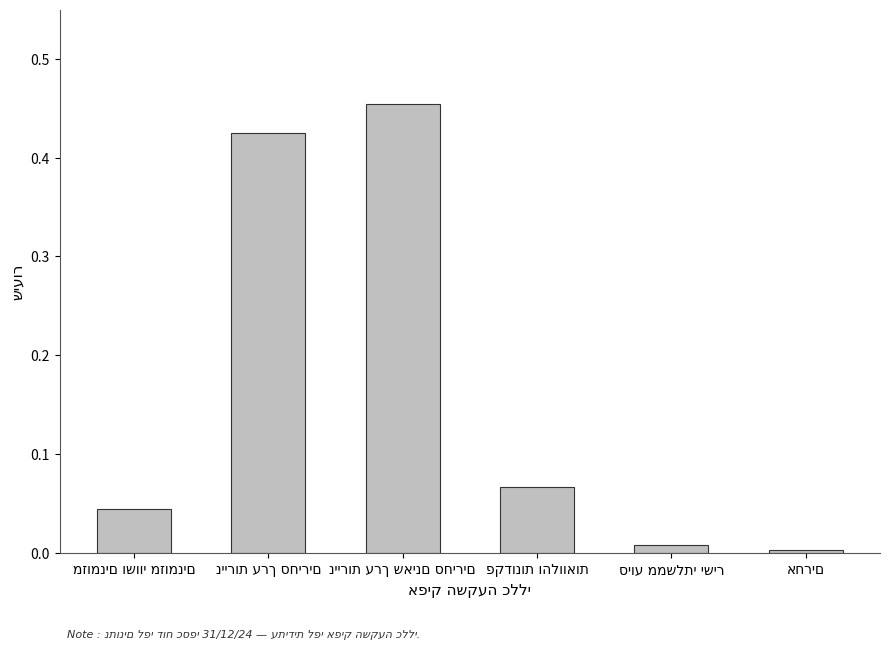

How many distinct data groups are displayed?

1